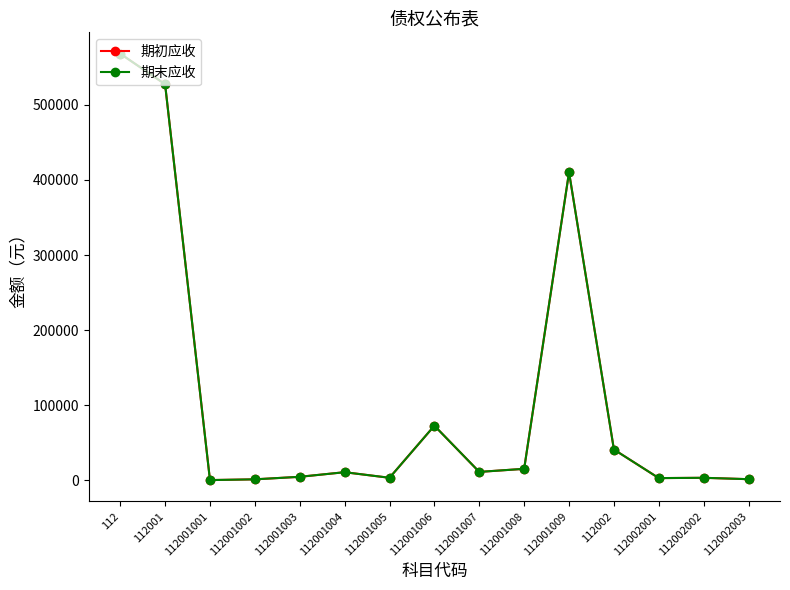

At which category is the sum across all series the highest?

112